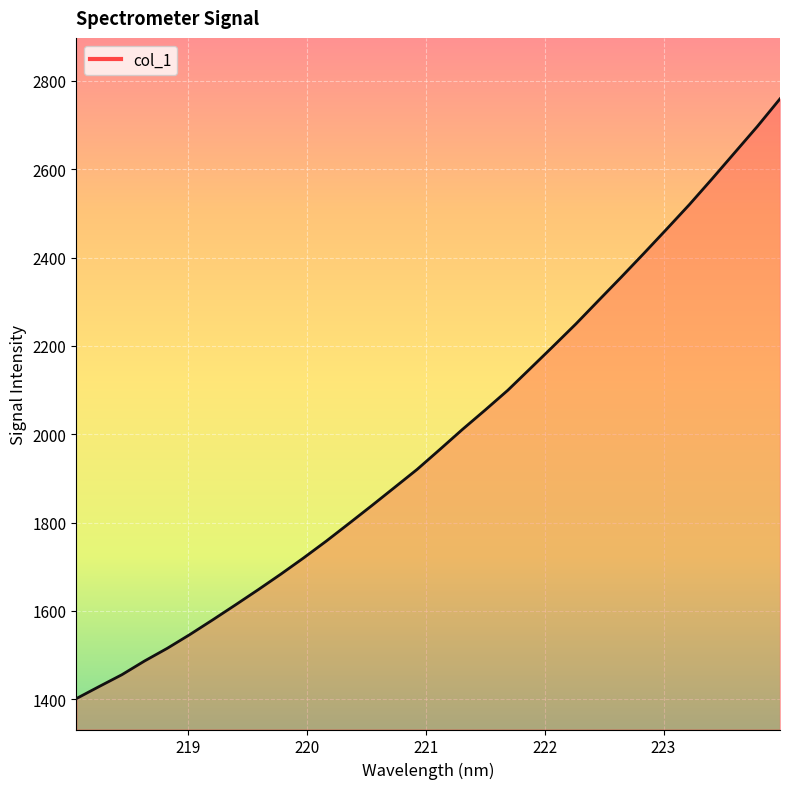

What is the smallest value displayed?

1401.5